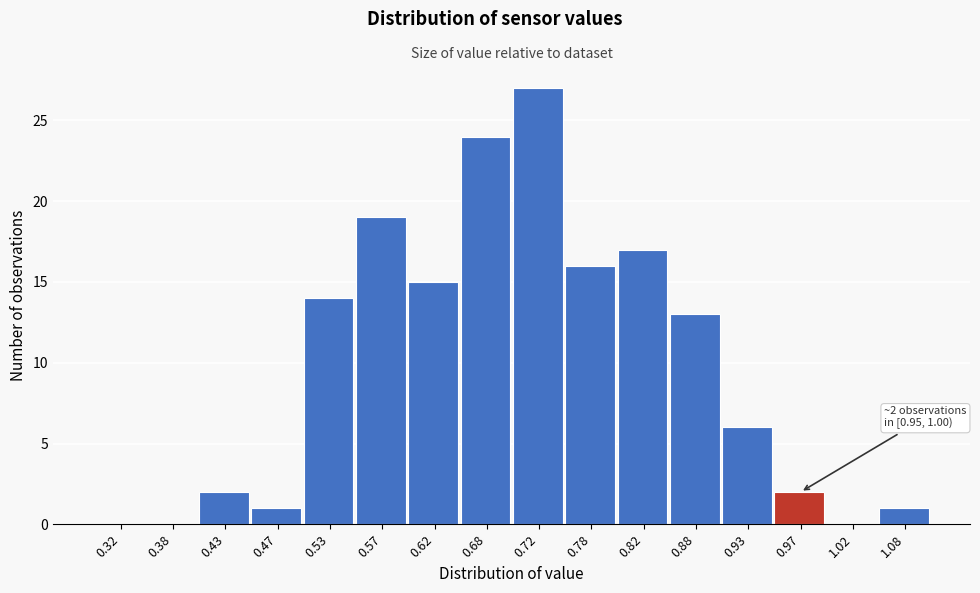

Which range on the x-axis has the tallest bar?

0.70 to 0.75